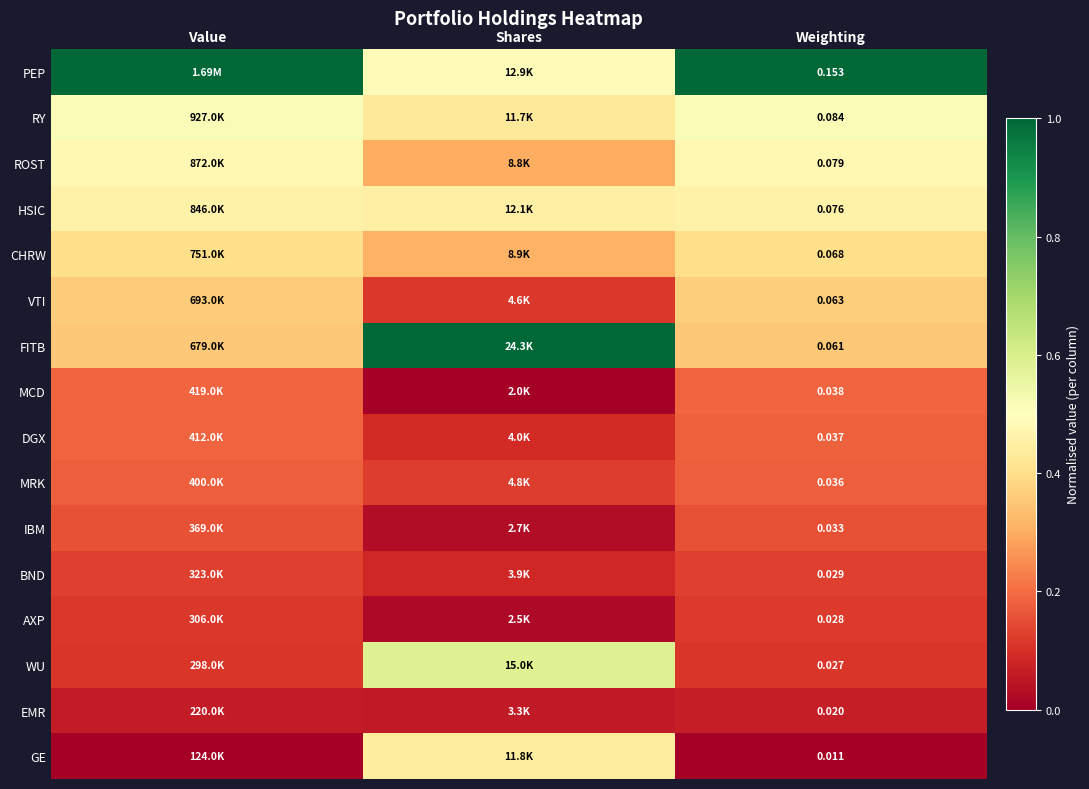

Is the value of RY at Weighting greater than the value of AXP at Weighting?

Yes